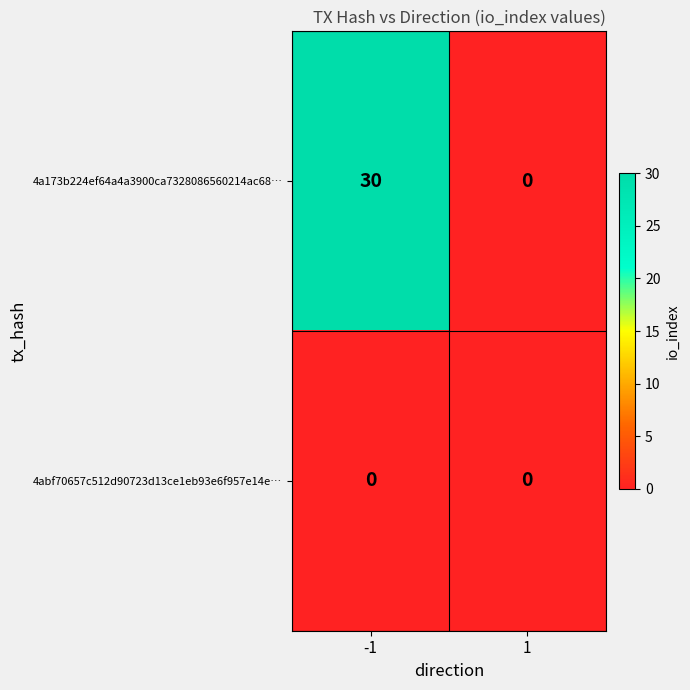

Is it true that 4a173b224ef64a4a3900ca7328086560214ac68… equals 17 at -1?

False